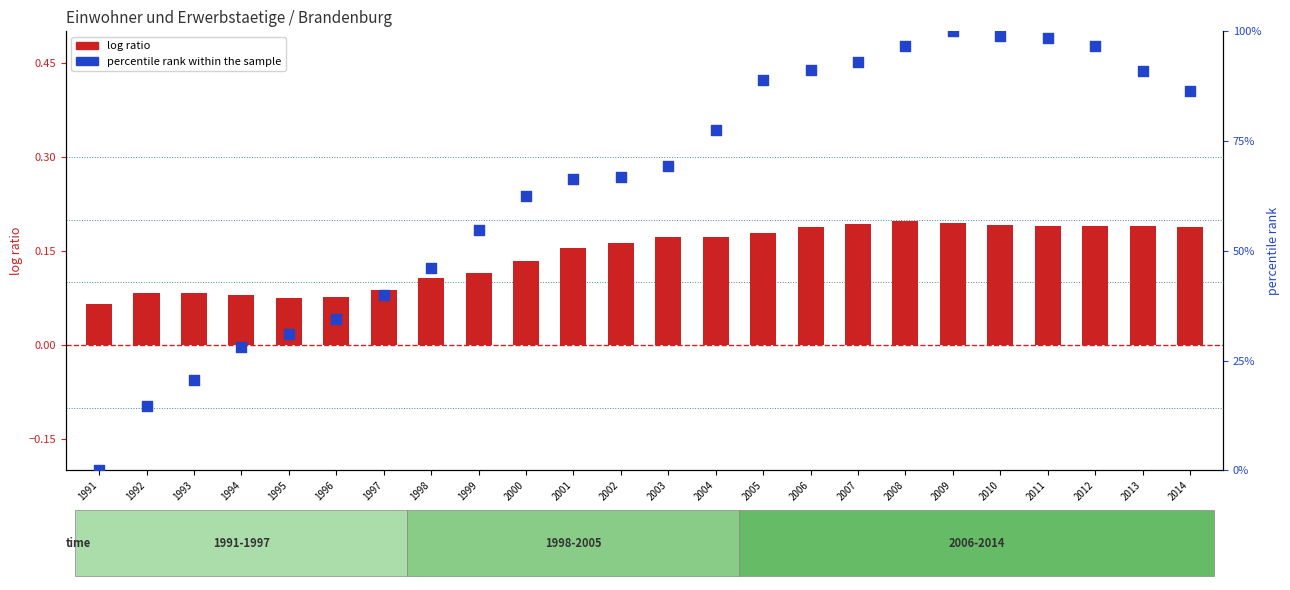

What are all the series names shown in the legend?

log ratio, percentile rank within the sample